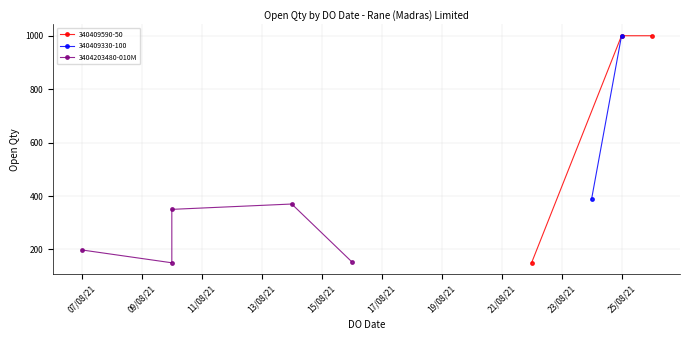

What is the maximum value for 340409590-50?

1000